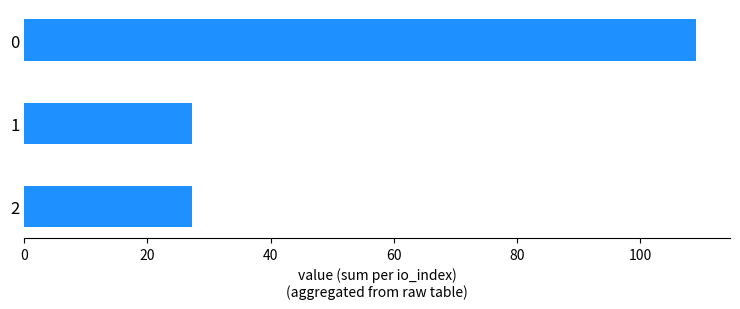

Approximately how many times larger is the value at 2 compared to 1?

1.0